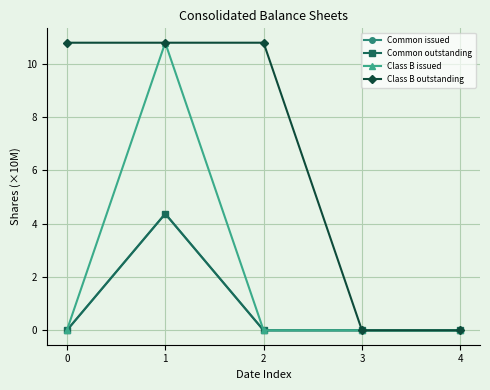

List the labels in order of Common issued value, largest first.

1, 0, 2, 3, 4